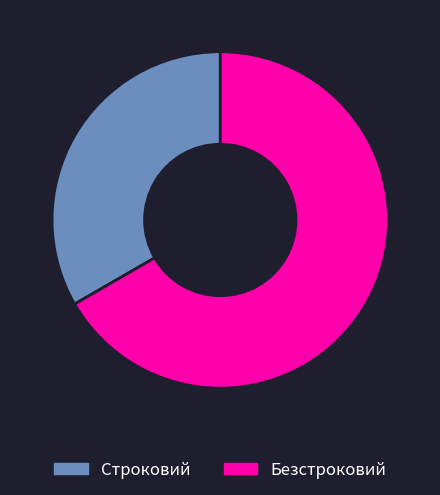

Between Строковий and Безстроковий, which is larger?

Безстроковий